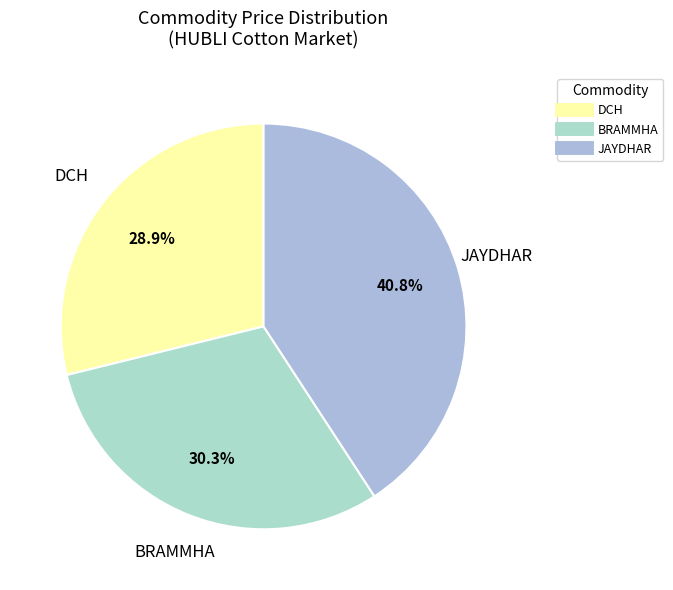

What percentage do JAYDHAR and DCH together represent?

69.7%